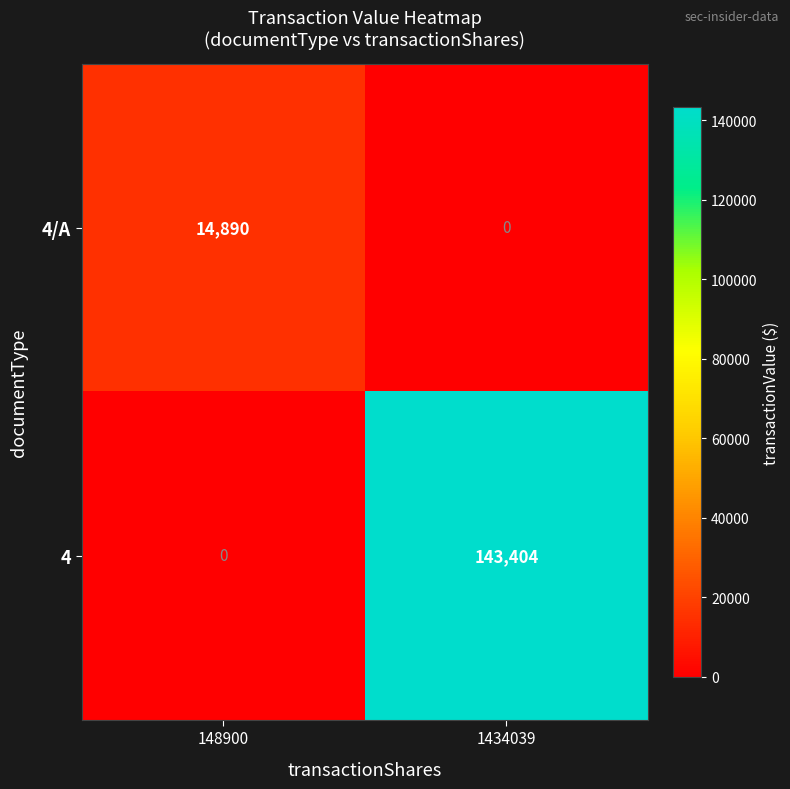

Reading left to right, what are all the values shown in this chart?

4/A: 148900=14890	1434039=0
4: 148900=0	1434039=143404